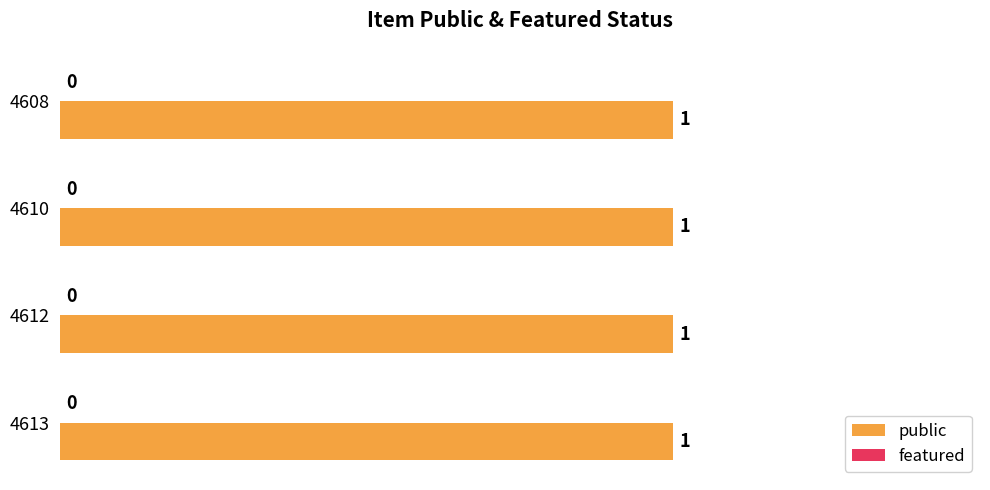

Rank the series at 4612 from lowest to highest value.

featured, public